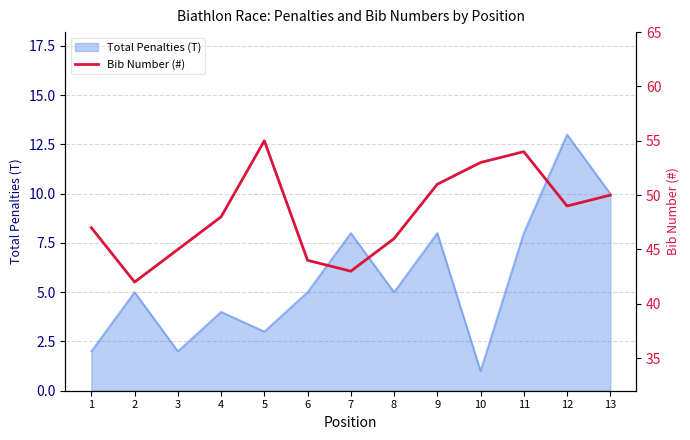

The value of Total Penalties (T) at 13 is 16. True or false?

False